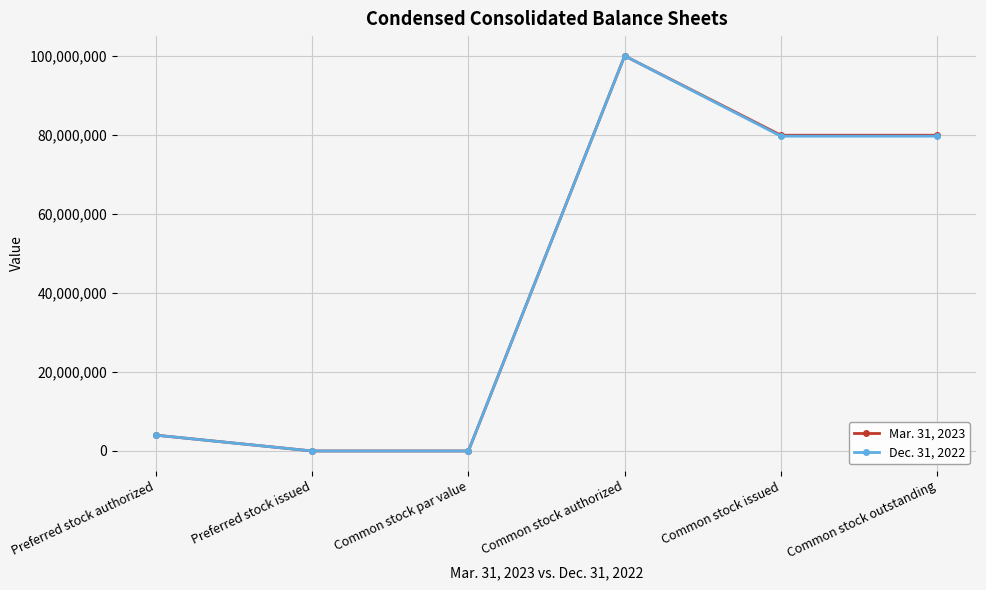

What is the average value of the Mar. 31, 2023 series?

43972000